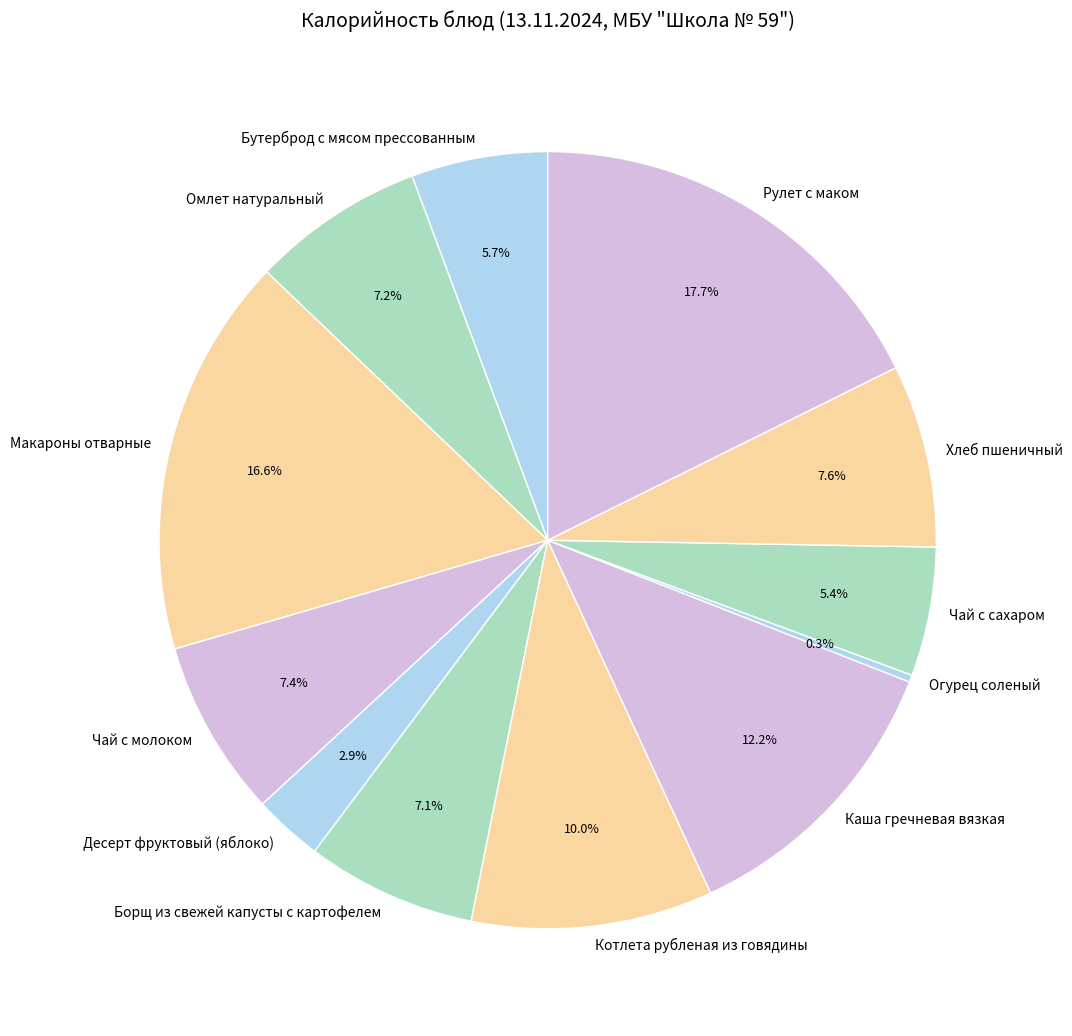

What portion of the pie excludes Десерт фруктовый (яблоко)?

97.1%